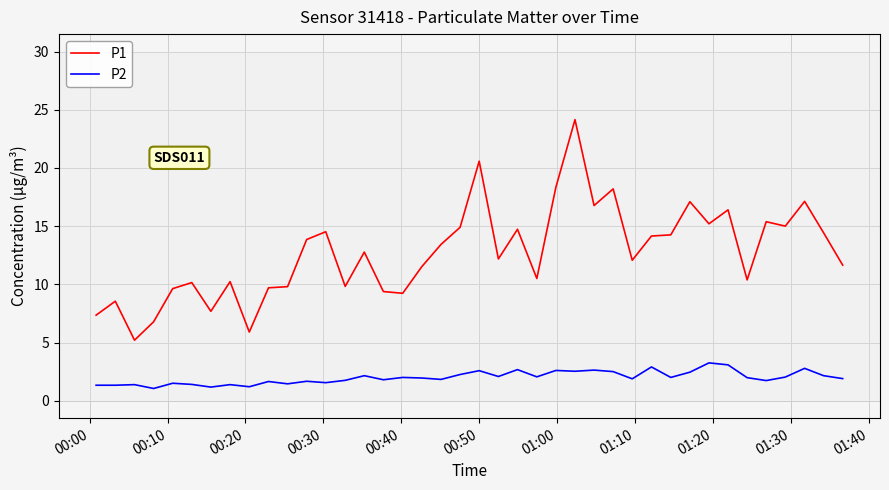

Which series has the largest range (max minus min)?

P1